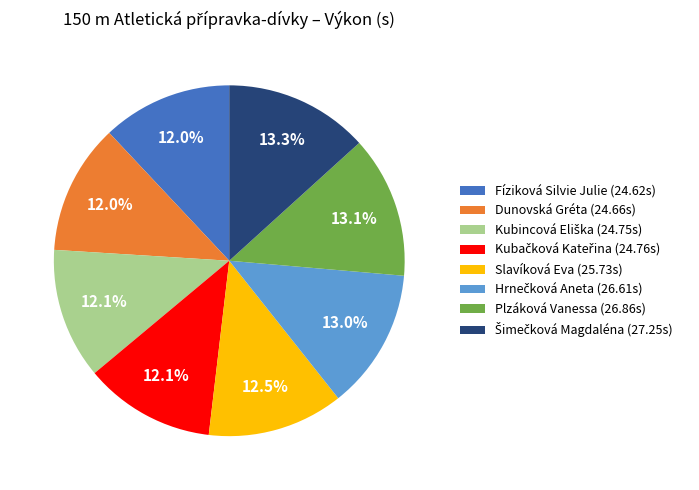

How many segments does this pie chart have?

8